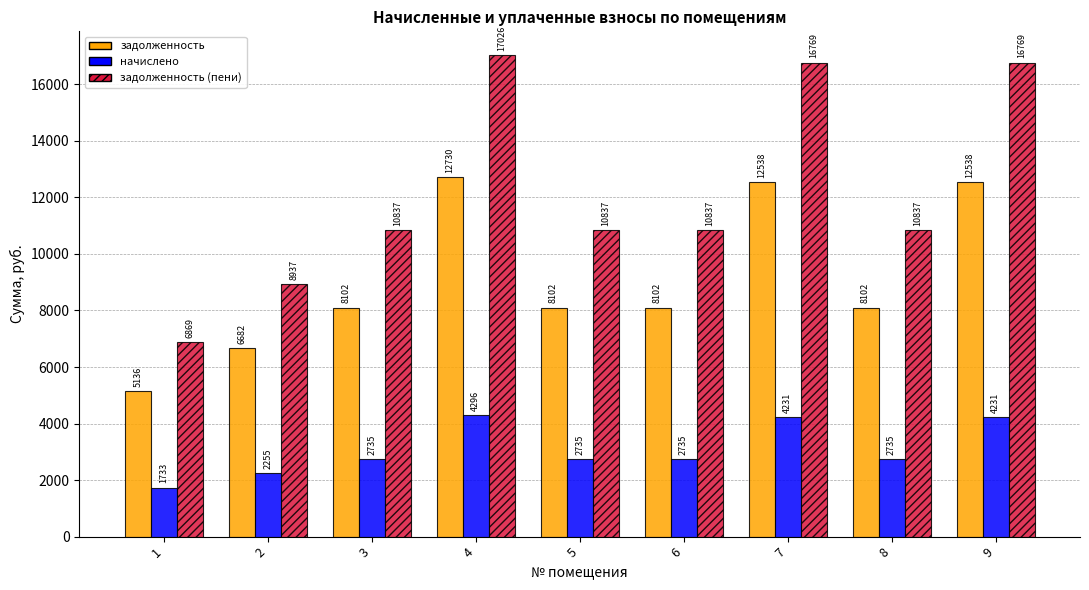

What is the highest value of the задолженность (пени) series?

17025.8